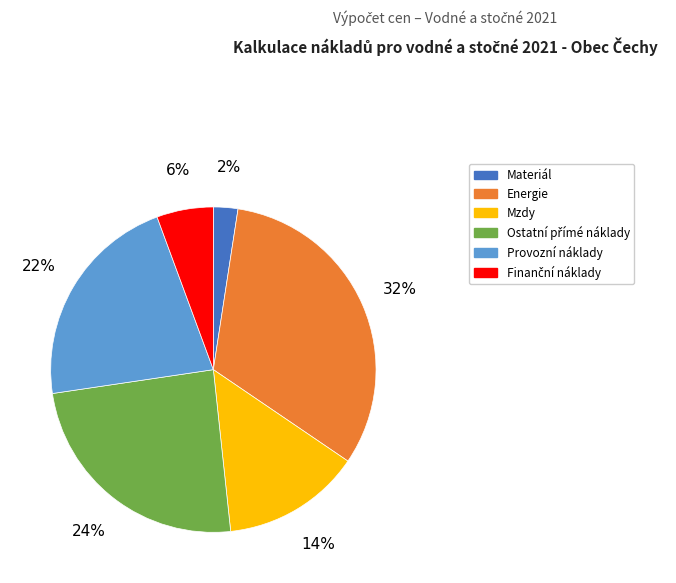

The Provozní náklady slice represents 27% of the pie. True or false?

False